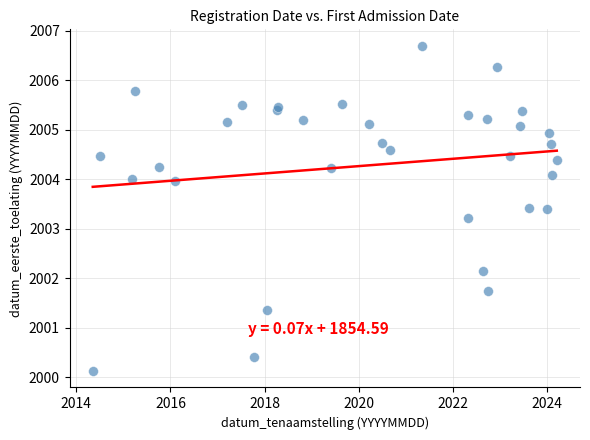

What Y value in the scatter plot is closest to 2003?

2003.2